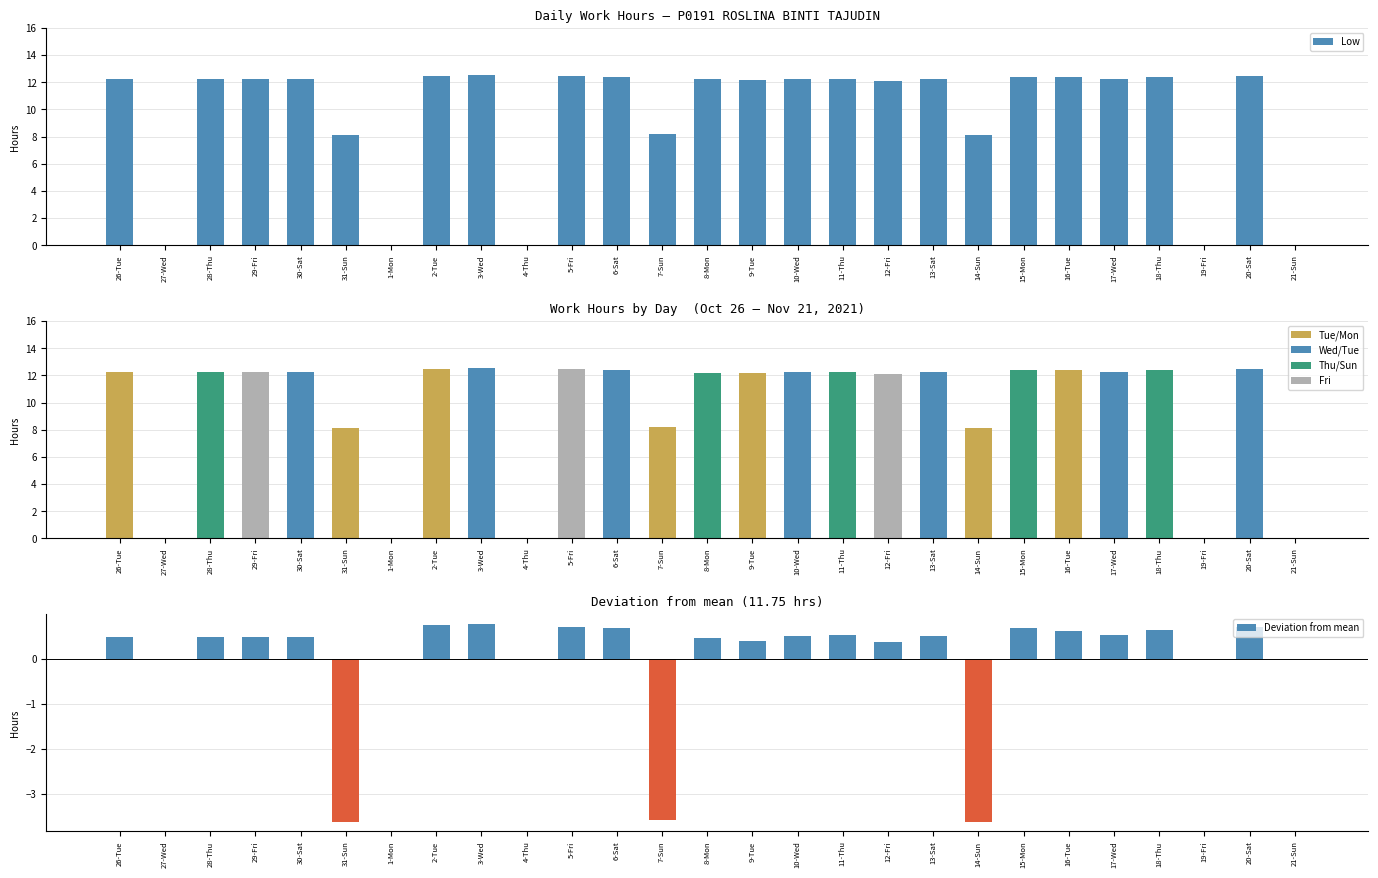

True or false: Low has a value of 0.0 at 1-Mon.

True